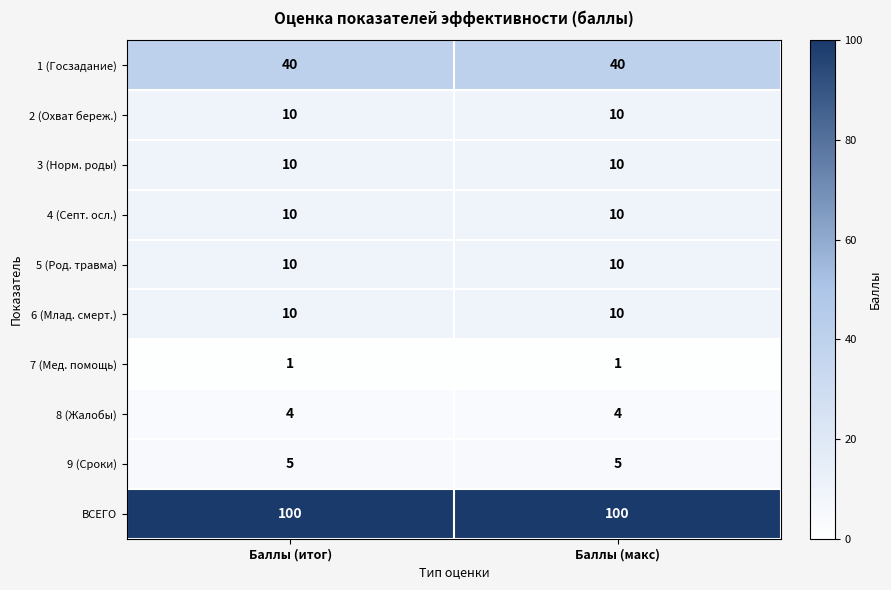

The ВСЕГО series shows 100 at Баллы (макс). True or false?

True